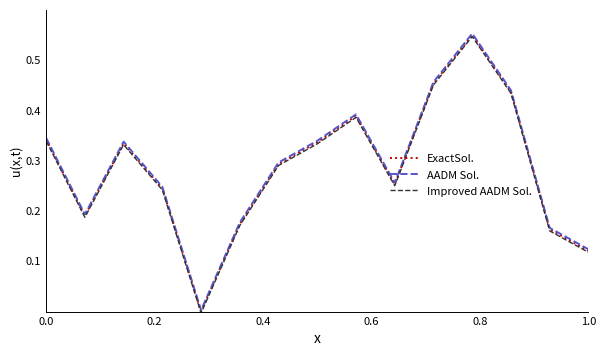

True or false: Improved AADM Sol. and AADM Sol. cross at least once.

False